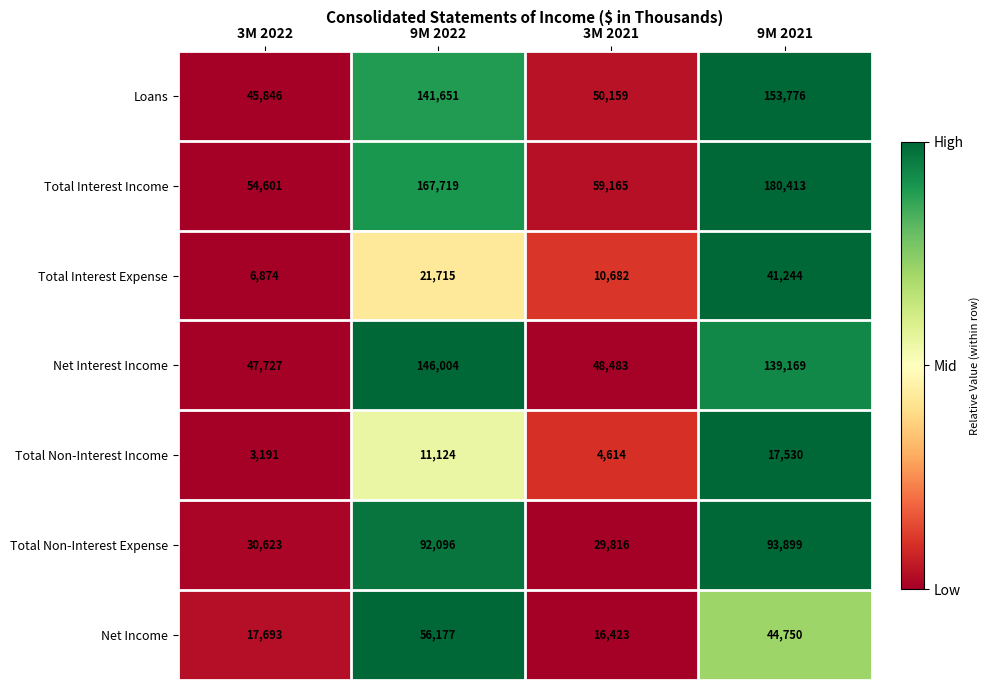

The Total Non-Interest Expense series shows 51942 at 3M 2022. True or false?

False